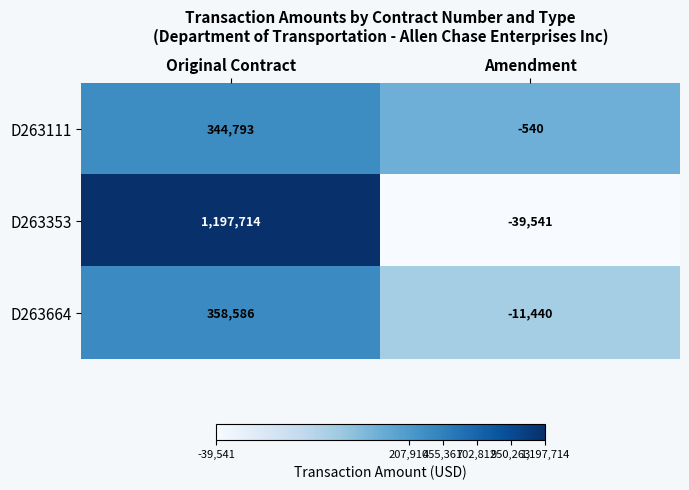

What is the difference between the highest and lowest values at Original Contract?

852921